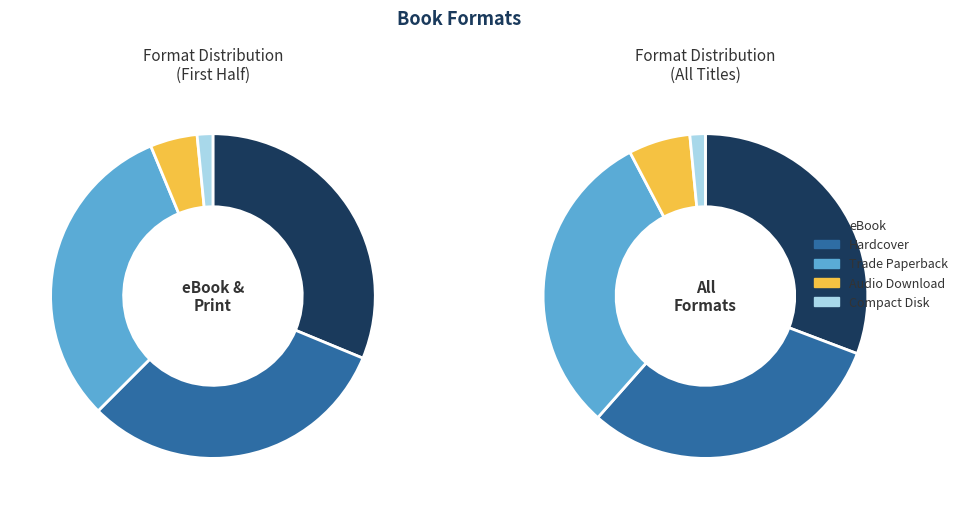

What percentage do Trade Paperback and Audio Download together represent?

36.9%